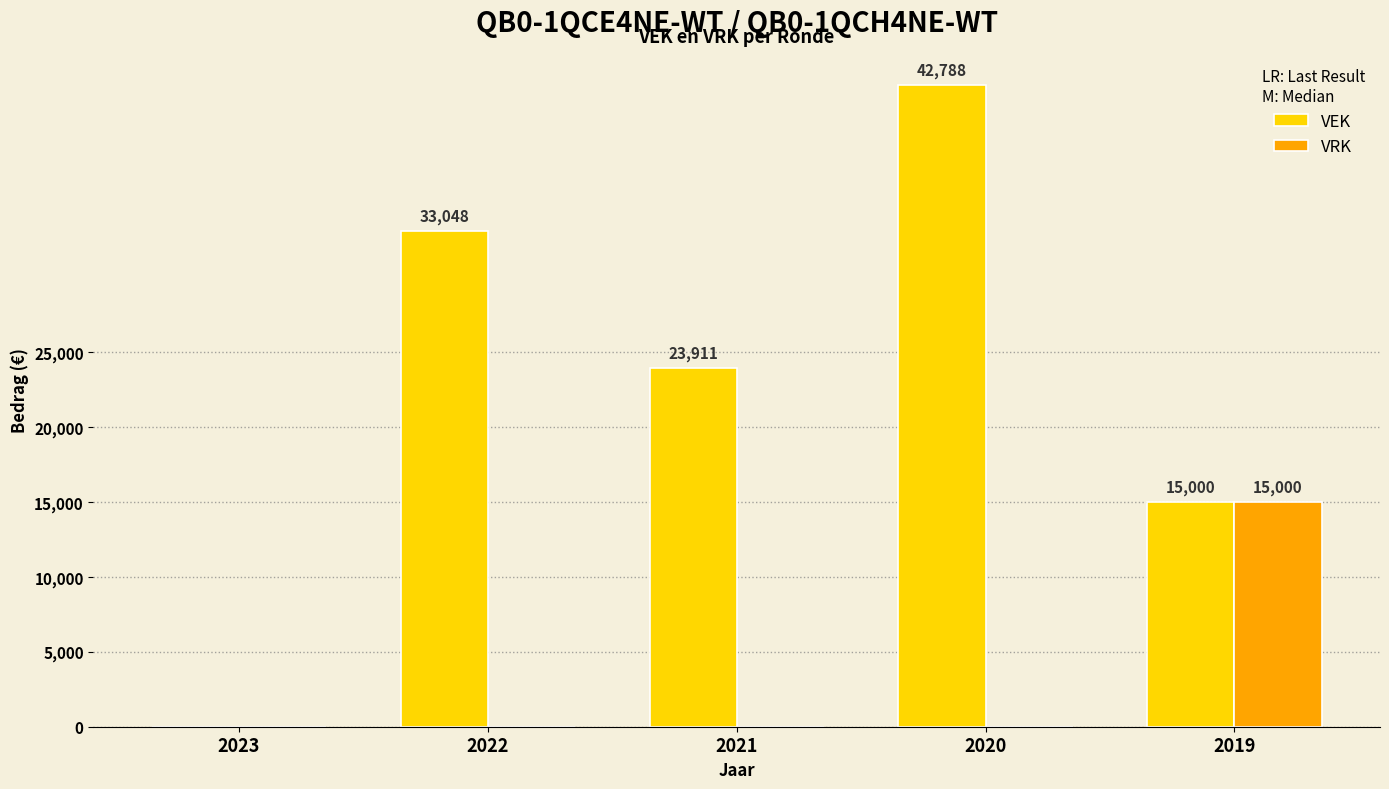

True or false: VRK has a value of 0 at 2021.

True